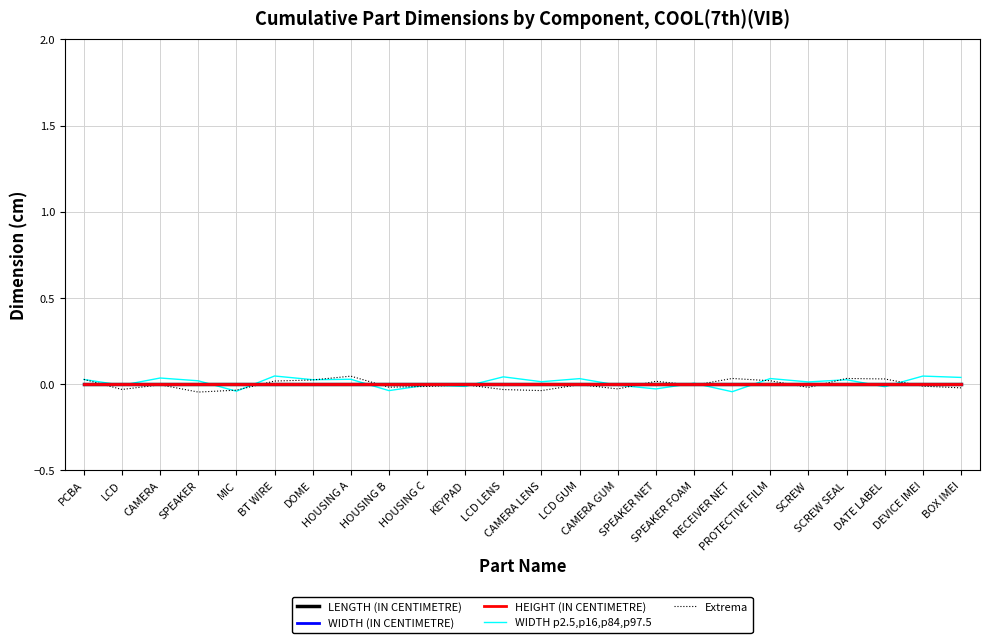

Does the chart display data point markers on the line(s)?

No